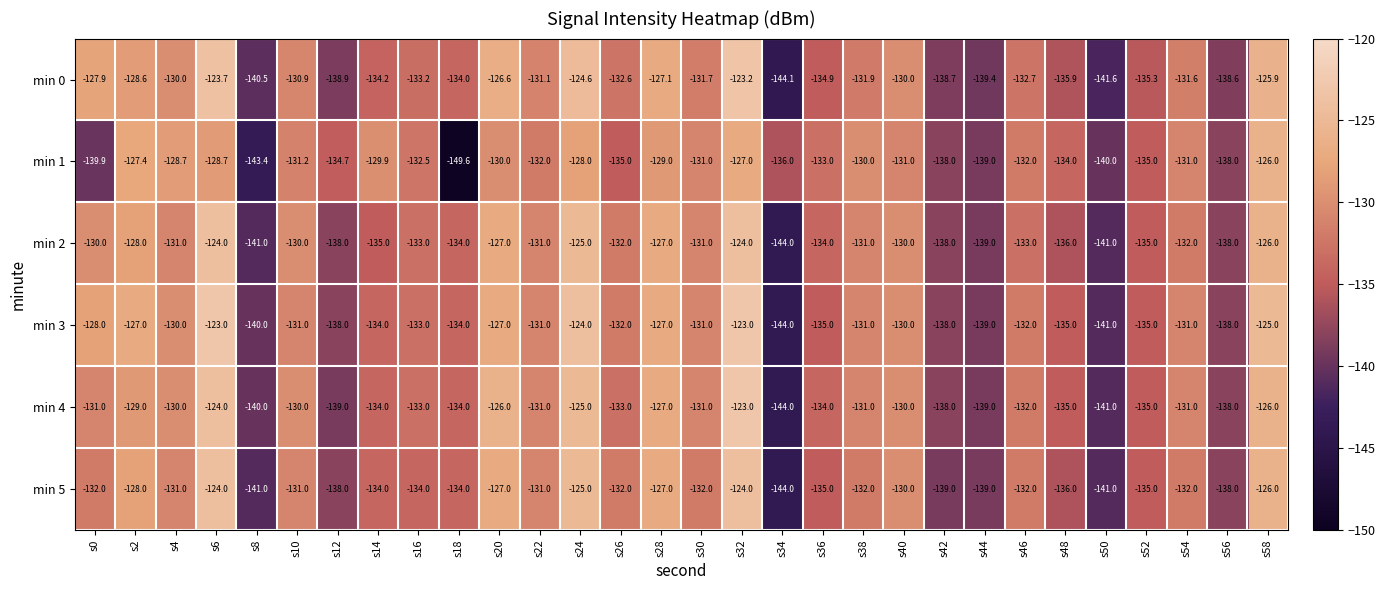

The min 3 series shows -135.0 at s36. True or false?

True